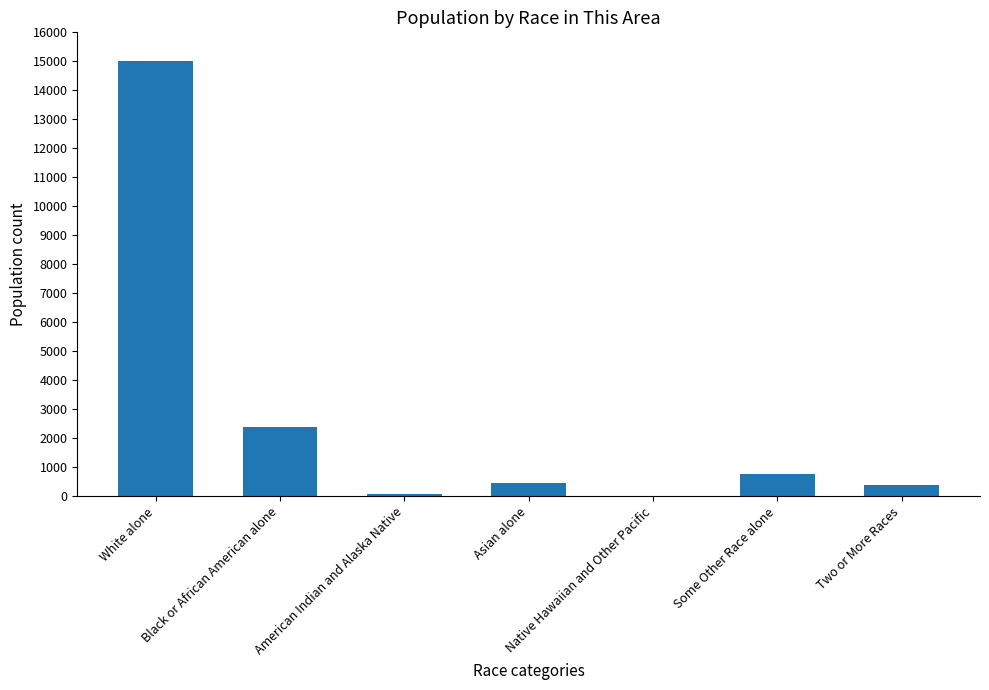

True or false: the data shows 373 at Two or More Races.

True